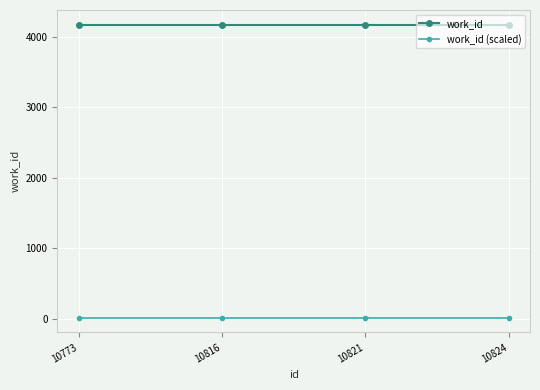

Reading right to left, transcribe all the data shown in this chart.

work_id: 4171.0	4171.0	4171.0	4171.0
work_id (scaled): 18.8	18.8	18.8	18.8